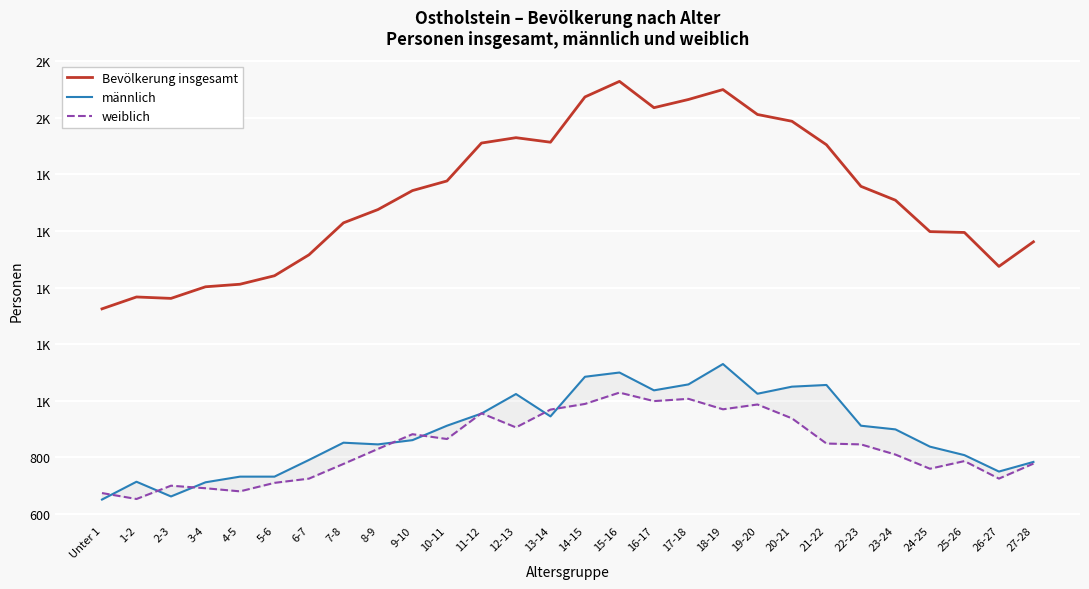

Reading right to left, list all the values displayed in this chart.

Bevölkerung insgesamt: 27-28=1562	26-27=1475	25-26=1595	24-25=1598	23-24=1709	22-23=1758	21-22=1905	20-21=1988	19-20=2012	18-19=2100	17-18=2065	16-17=2036	15-16=2129	14-15=2074	13-14=1914	12-13=1930	11-12=1911	10-11=1777	9-10=1743	8-9=1676	7-8=1629	6-7=1516	5-6=1442	4-5=1412	3-4=1403	2-3=1362	1-2=1367	Unter 1=1325
männlich: 27-28=784	26-27=750	25-26=808	24-25=838	23-24=899	22-23=912	21-22=1056	20-21=1050	19-20=1025	18-19=1130	17-18=1058	16-17=1037	15-16=1100	14-15=1085	13-14=945	12-13=1024	11-12=955	10-11=912	9-10=861	8-9=846	7-8=852	6-7=791	5-6=732	4-5=732	3-4=712	2-3=662	1-2=714	Unter 1=651
weiblich: 27-28=778	26-27=725	25-26=787	24-25=760	23-24=810	22-23=846	21-22=849	20-21=938	19-20=987	18-19=970	17-18=1007	16-17=999	15-16=1029	14-15=989	13-14=969	12-13=906	11-12=956	10-11=865	9-10=882	8-9=830	7-8=777	6-7=725	5-6=710	4-5=680	3-4=691	2-3=700	1-2=653	Unter 1=674